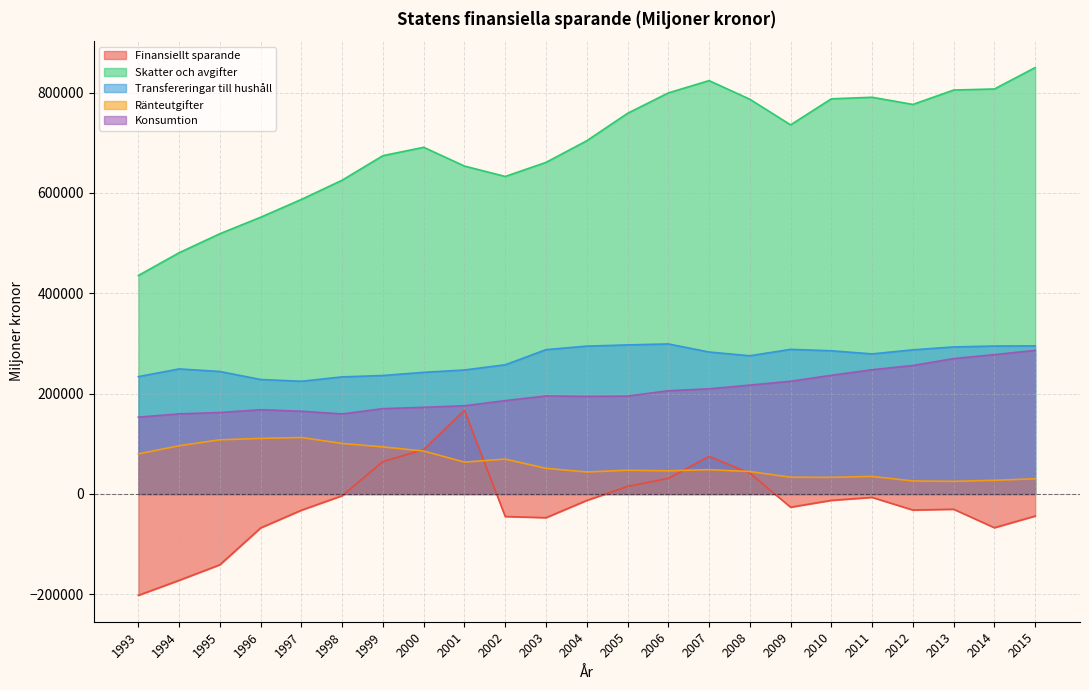

At which category does Finansiellt sparande reach its first local peak?

2001